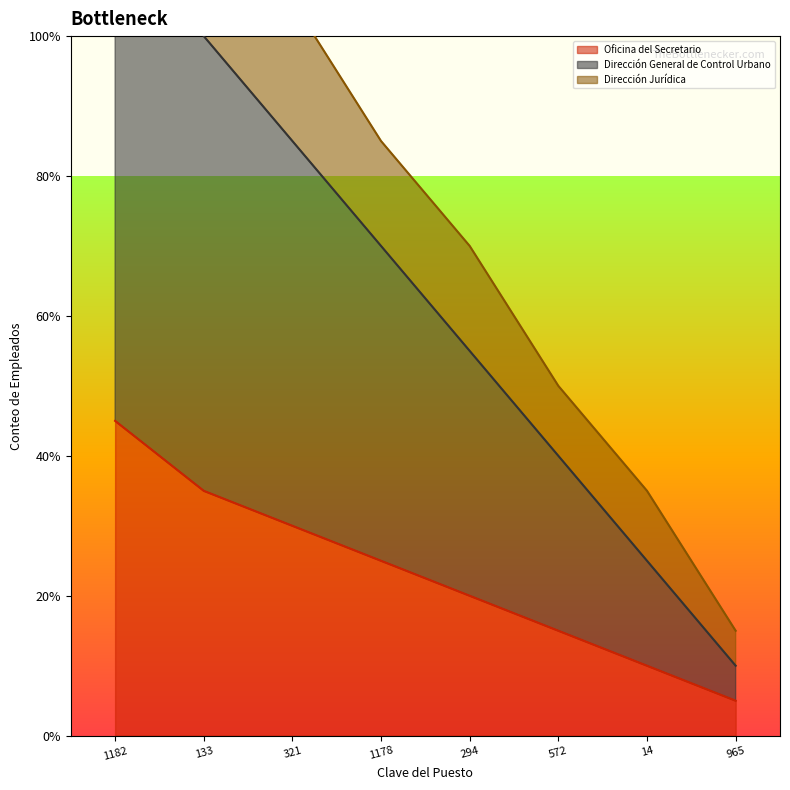

At which category does the chart reach its peak across all series?

1182